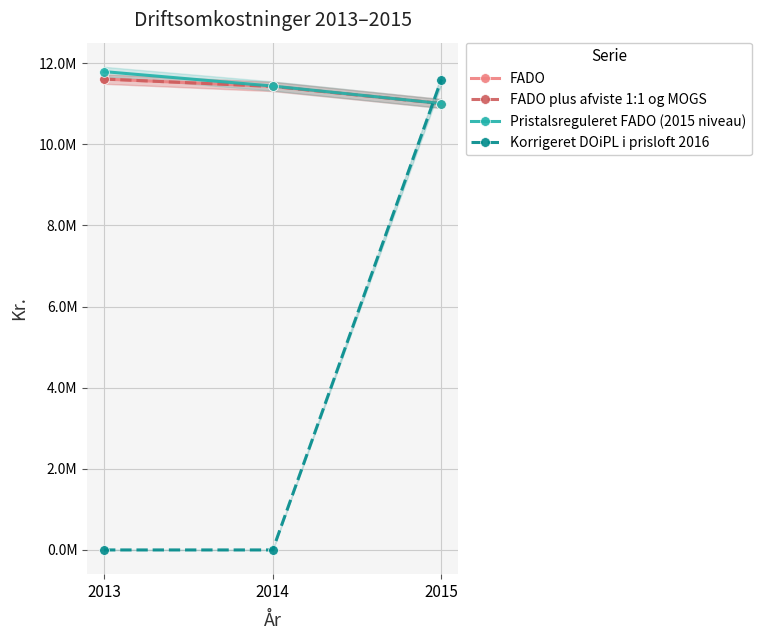

What is the minimum value for Pristalsreguleret FADO (2015 niveau)?

11005582.0